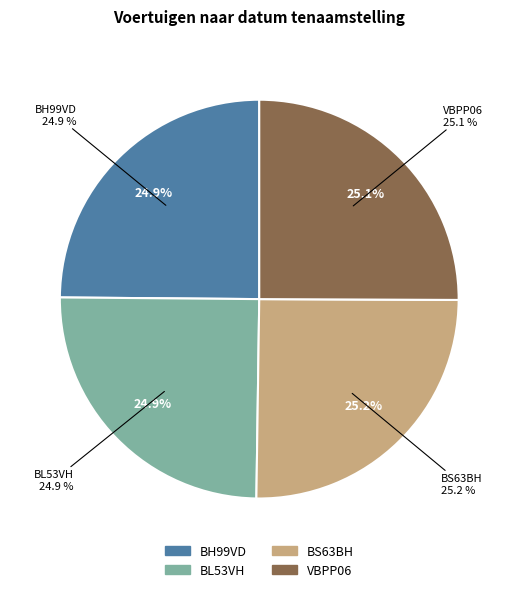

Approximately how many times larger is the value at VBPP06 compared to BS63BH?

1.0